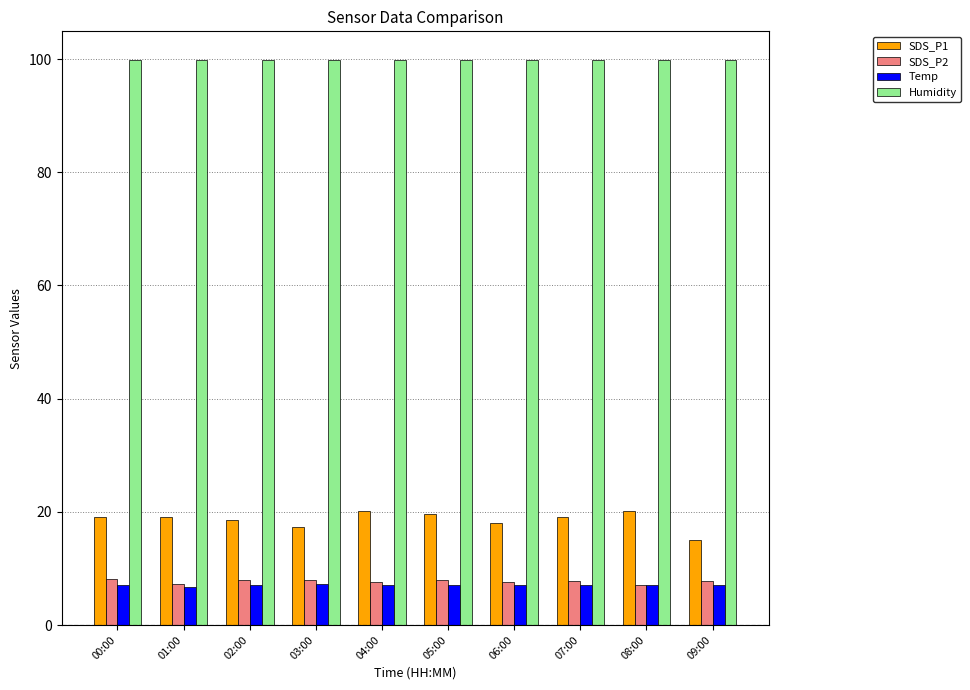

What is the maximum value shown in the chart?

99.9